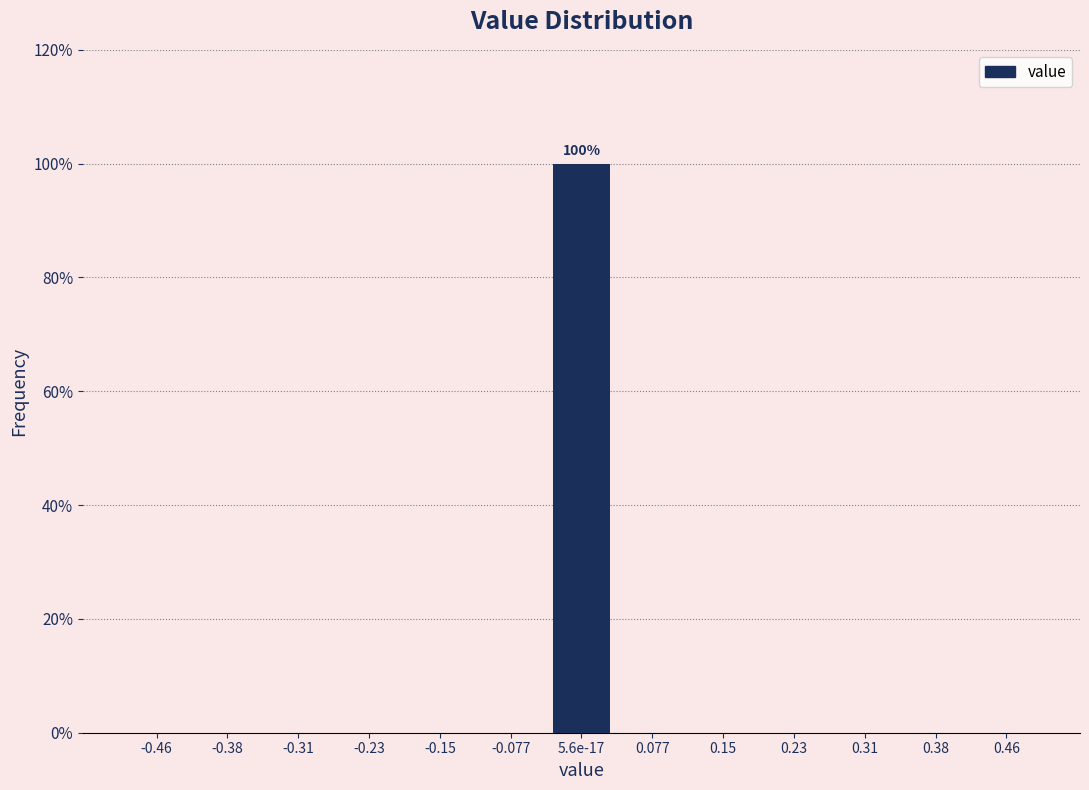

Reading right to left, what are all the values shown in this chart?

0.46=0	0.38=0	0.31=0	0.23=0	0.15=0	0.077=0	5.6e-17=100	-0.077=0	-0.15=0	-0.23=0	-0.31=0	-0.38=0	-0.46=0